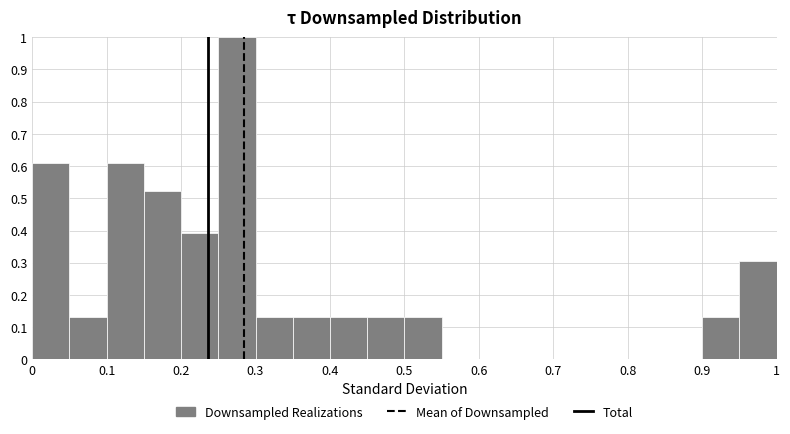

Reading left to right, transcribe this chart: for each bar, give the range it covers on the x-axis and its height. The values are not printed on the chart, so give them approximately, as read against the axis.

0.00 to 0.05: 0.61
0.05 to 0.10: 0.13
0.10 to 0.15: 0.61
0.15 to 0.20: 0.52
0.20 to 0.25: 0.39
0.25 to 0.30: 1.00
0.30 to 0.35: 0.13
0.35 to 0.40: 0.13
0.40 to 0.45: 0.13
0.45 to 0.50: 0.13
0.50 to 0.55: 0.13
0.55 to 0.60: 0
0.60 to 0.65: 0
0.65 to 0.70: 0
0.70 to 0.75: 0
0.75 to 0.80: 0
0.80 to 0.85: 0
0.85 to 0.90: 0
0.90 to 0.95: 0.13
0.95 to 1.00: 0.30